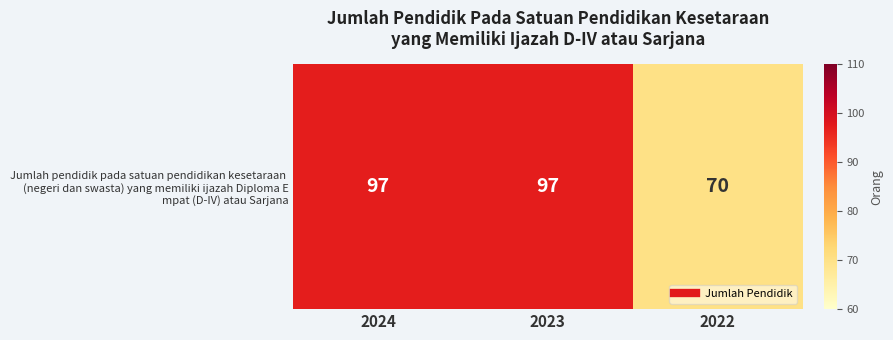

Rank the categories by value from highest to lowest.

2024, 2023, 2022